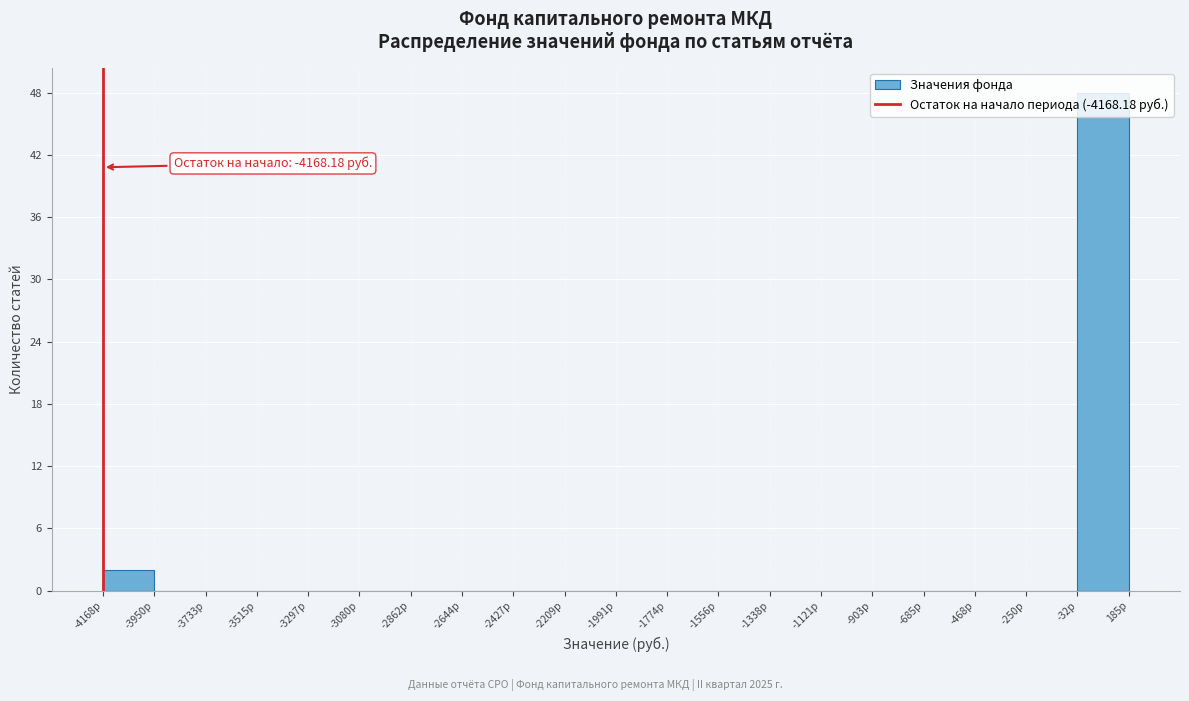

Which range on the x-axis has the tallest bar?

-50 to 200